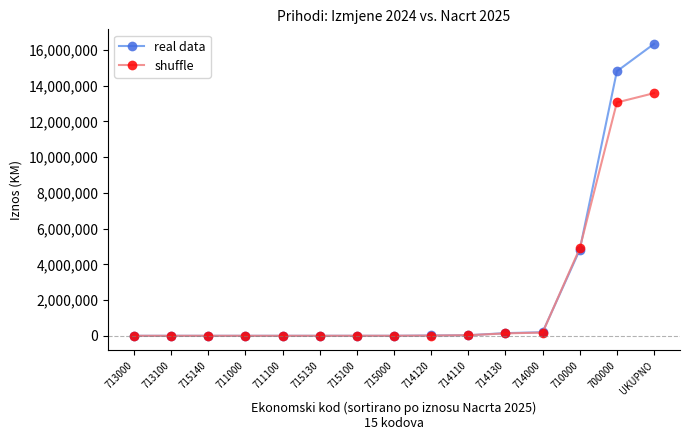

What is the label of the 9th point from the left?

714120